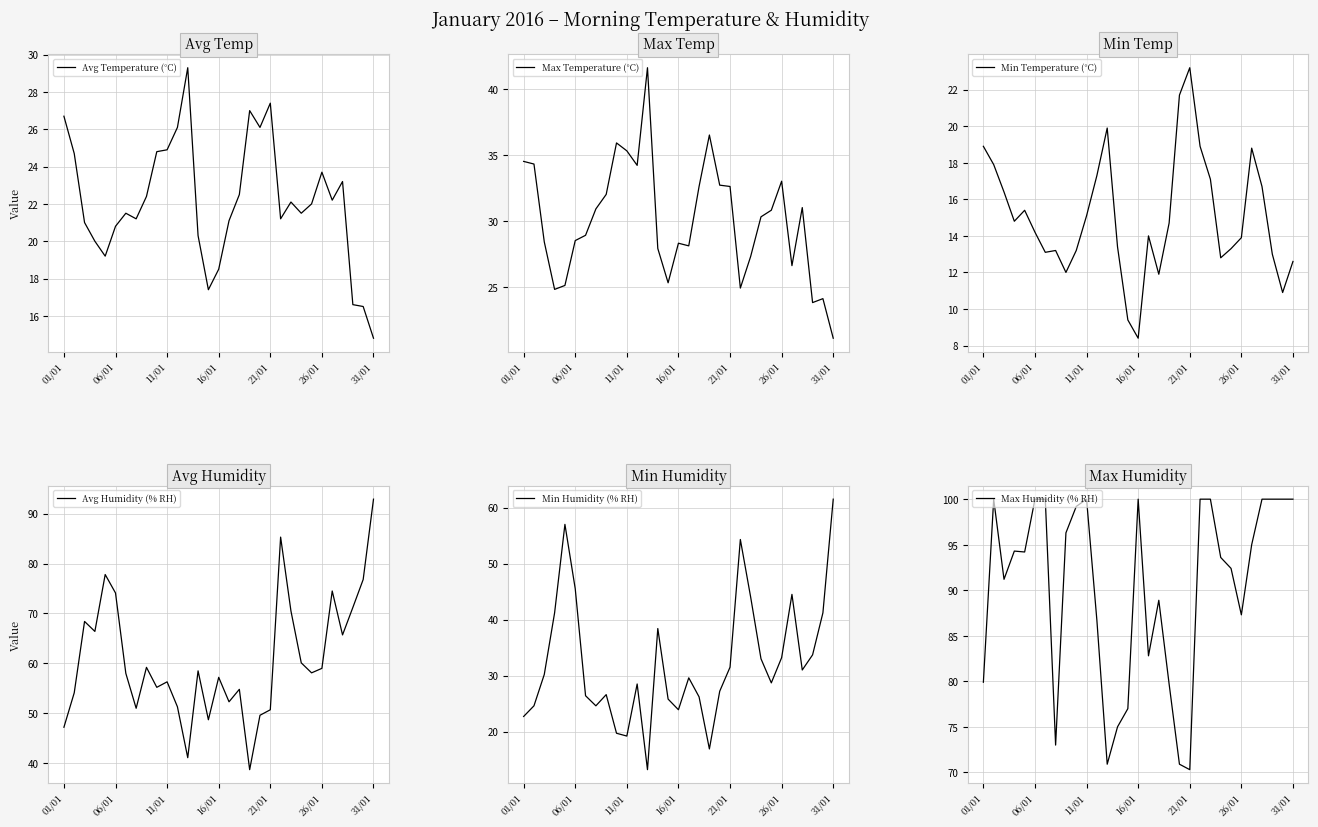

What is the highest value of the Min Temperature (°C) series?

23.2